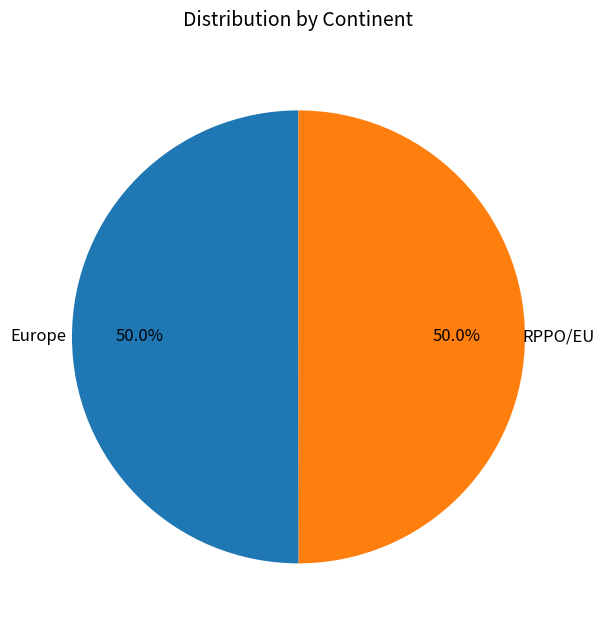

What percentage do RPPO/EU and Europe together represent?

100.0%